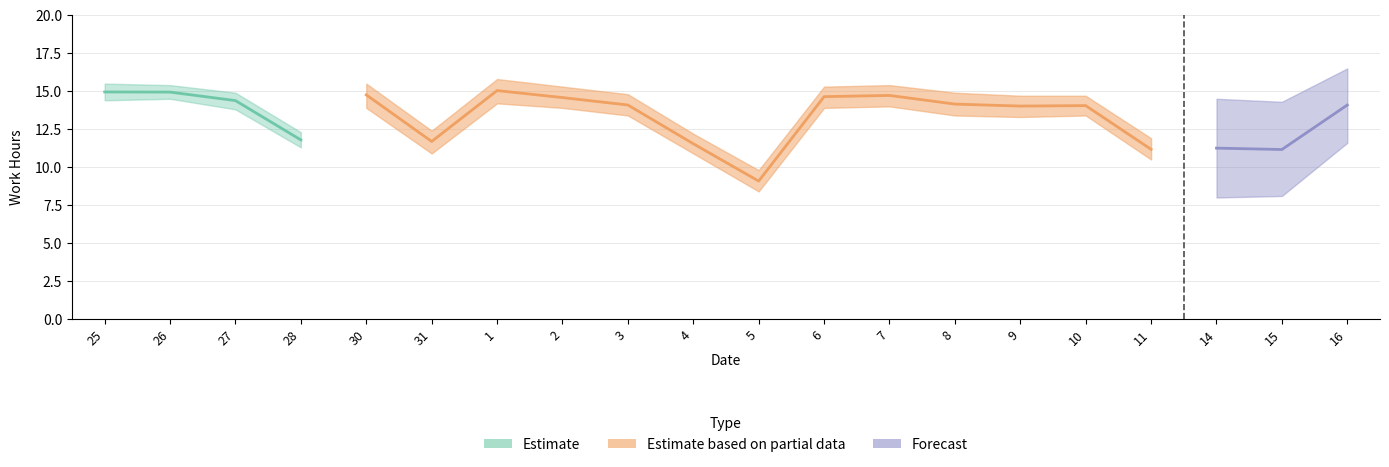

How many positive values does the Estimate series have?

4